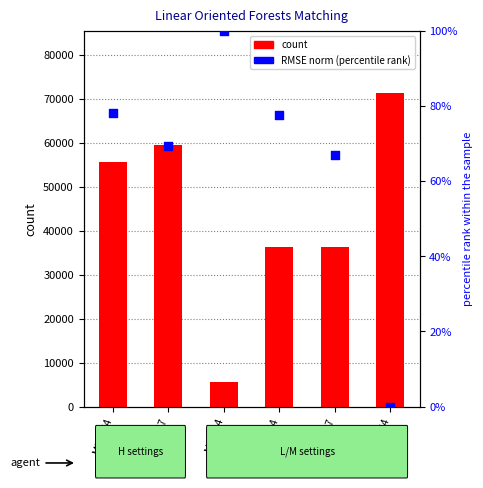

Which series reaches the maximum Y coordinate?

TP detections